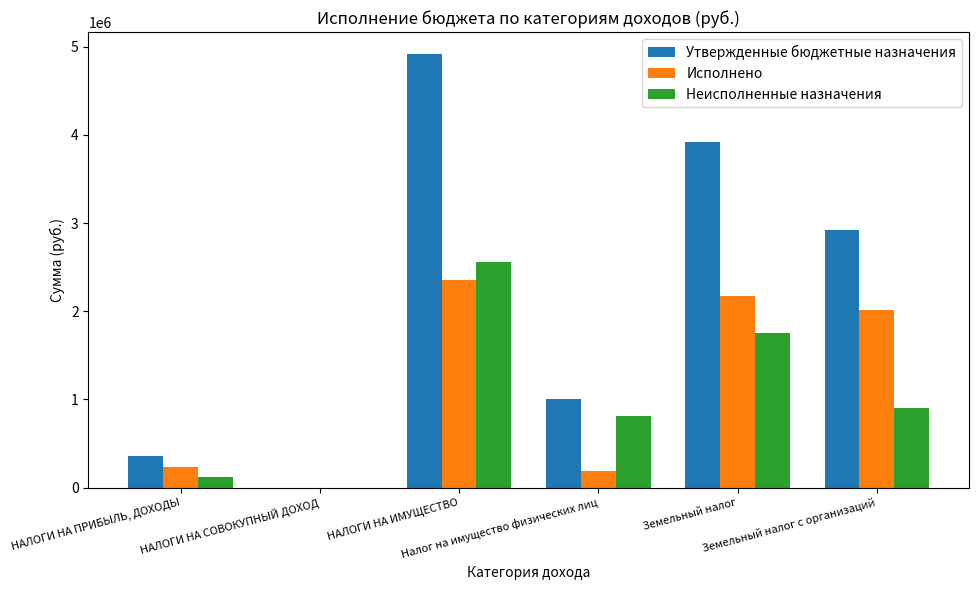

How many groups of bars are there?

6